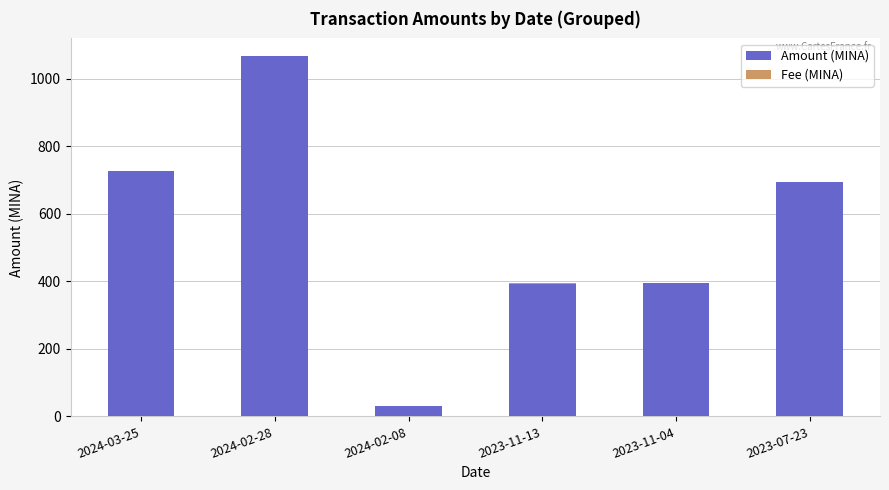

At which category is the sum across all series the highest?

2024-02-28